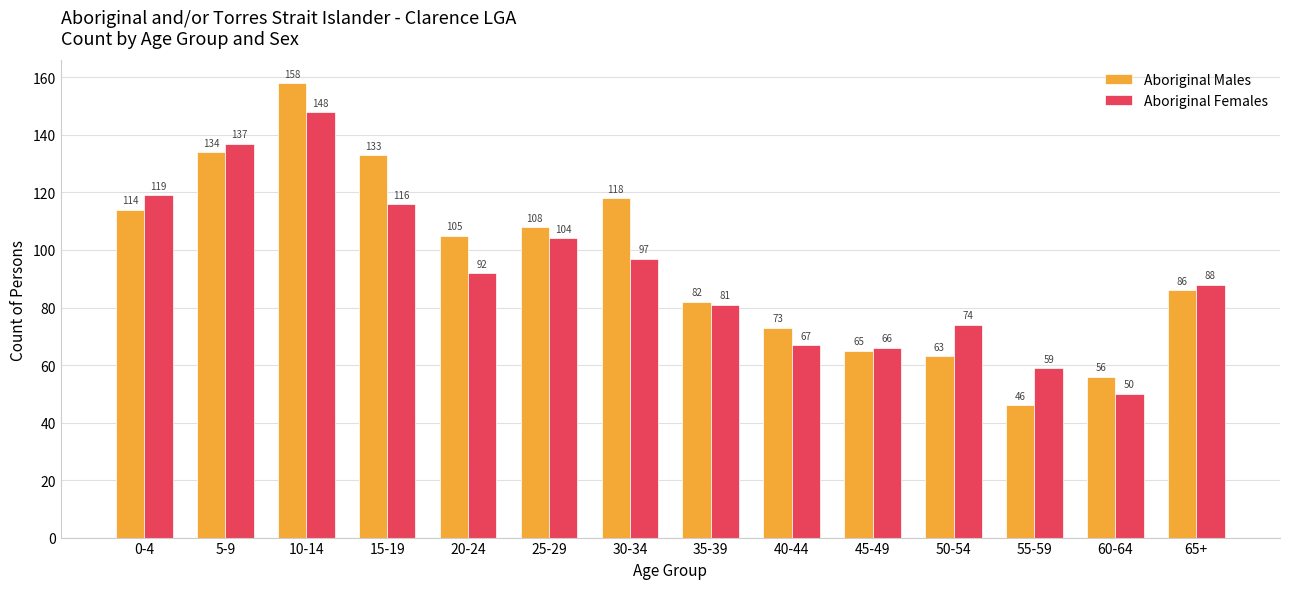

What is the difference between the maximum and minimum values in the Aboriginal Males series?

112